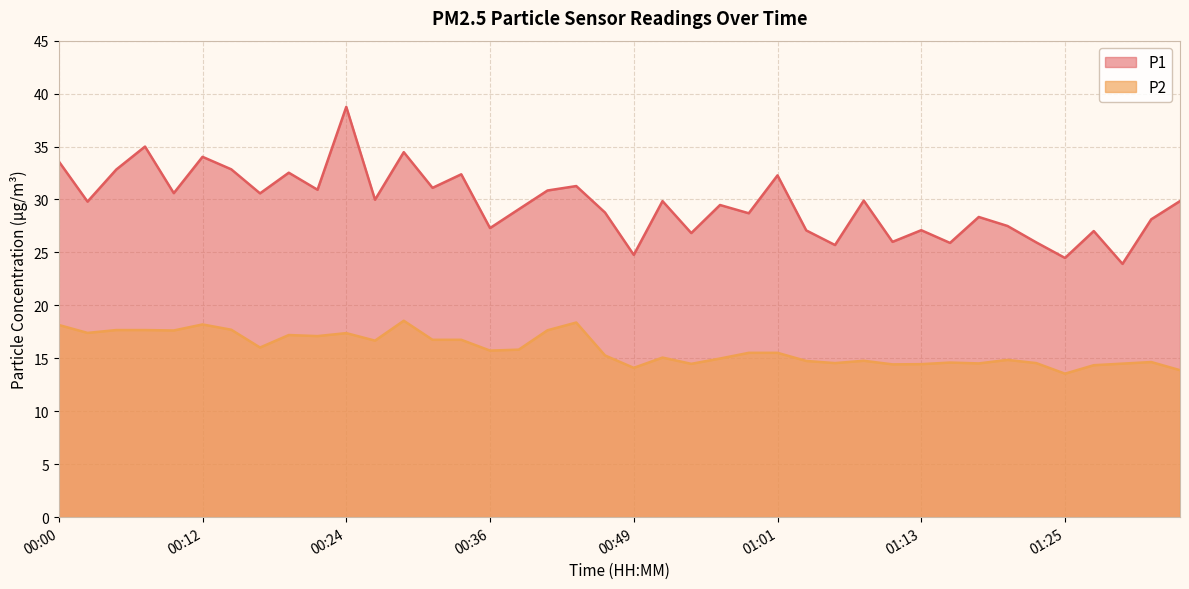

How many interior local valleys does the P1 series have?

15